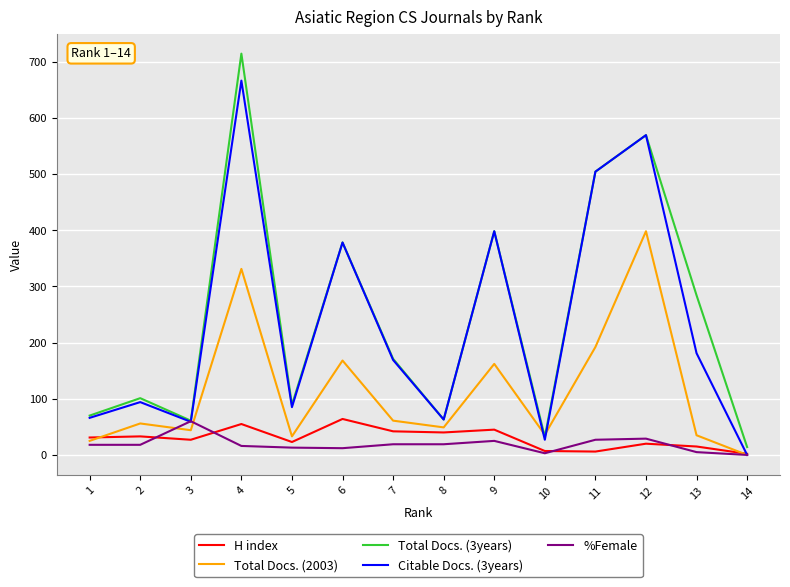

At which category is the sum across all series the highest?

4